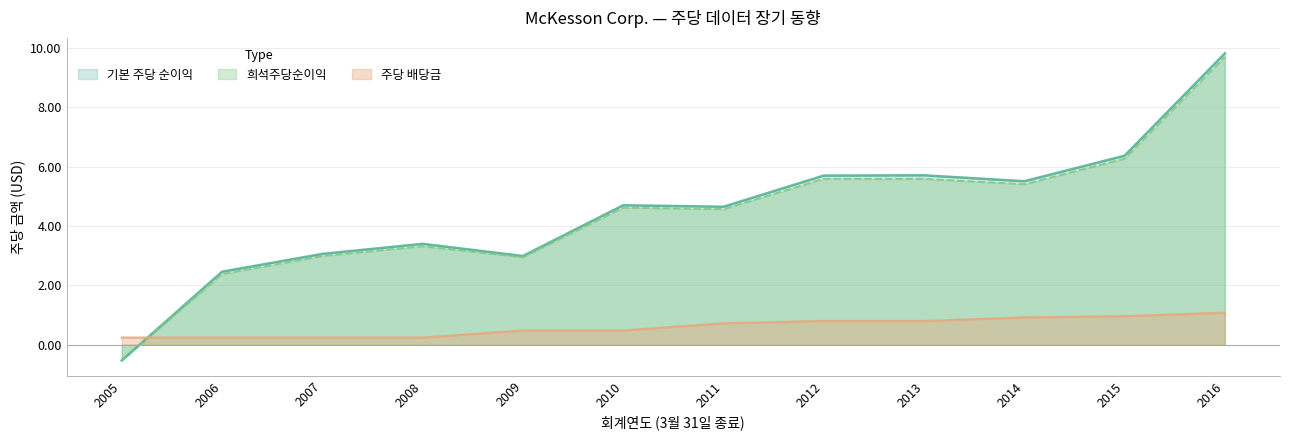

True or false: 주당 배당금 and 희석주당순이익 cross at least once.

True